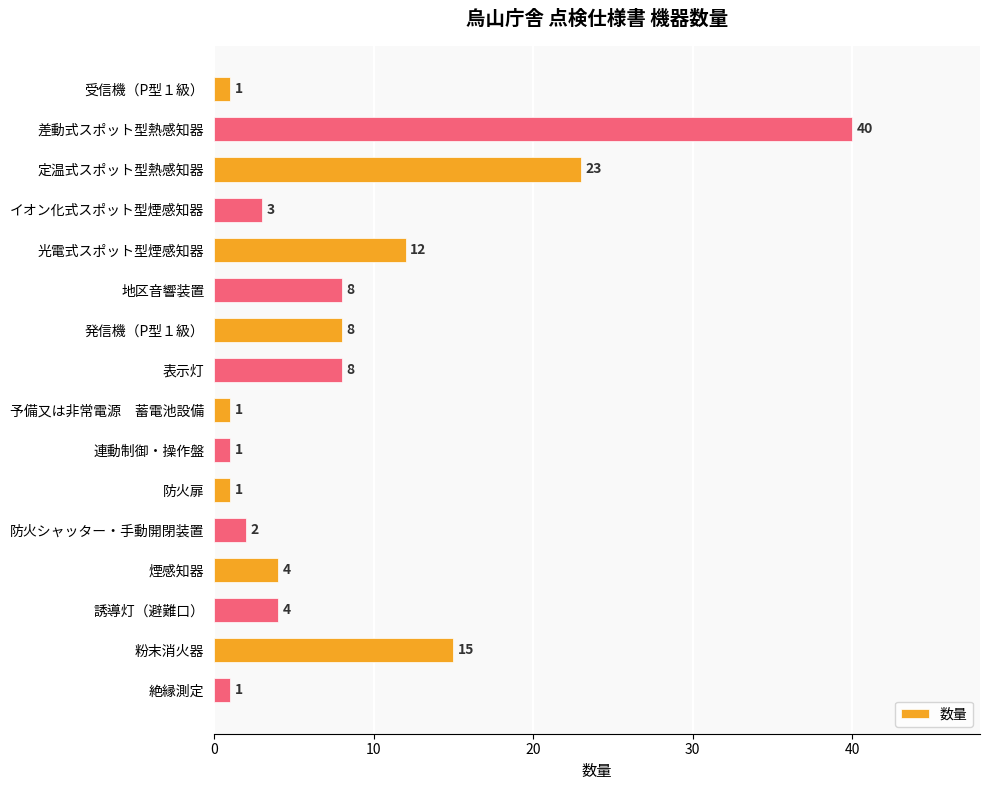

At which label is the value closest to 20?

定温式スポット型熱感知器